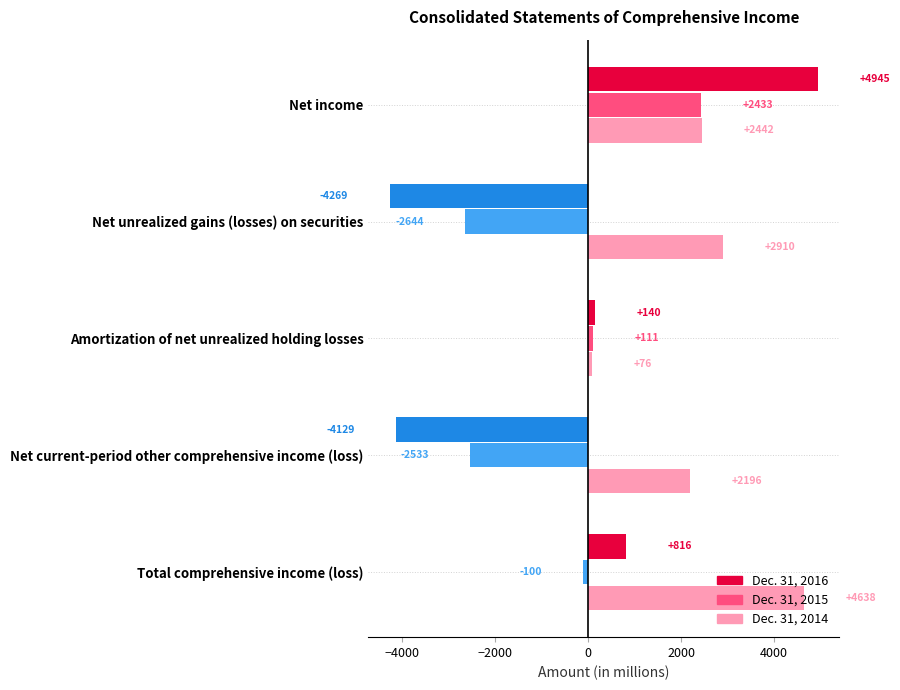

How many series are shown in this chart?

3